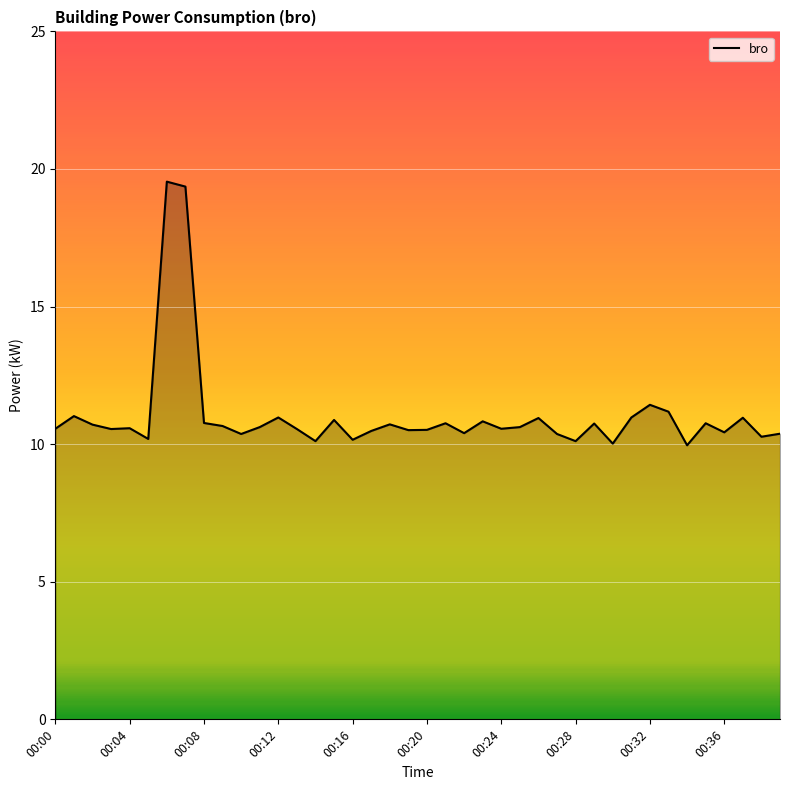

What is the average value?

11.0